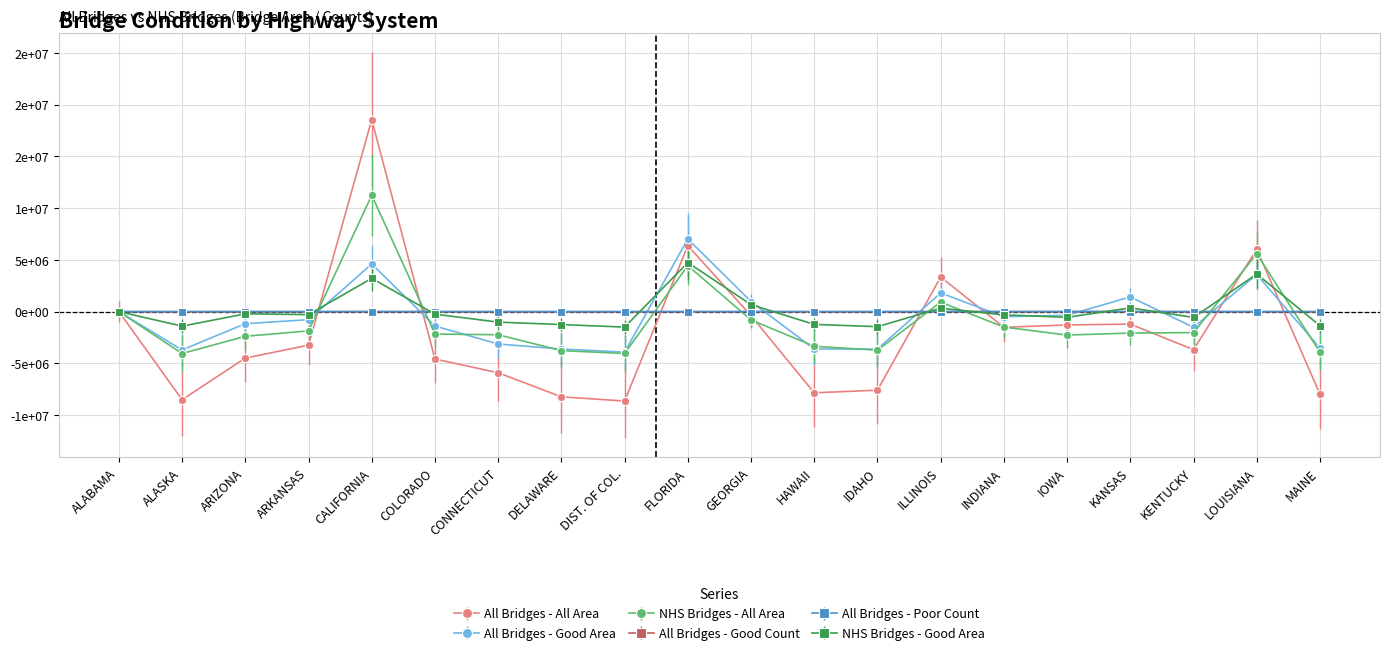

How many negative values does the All Bridges - Poor Count series have?

12